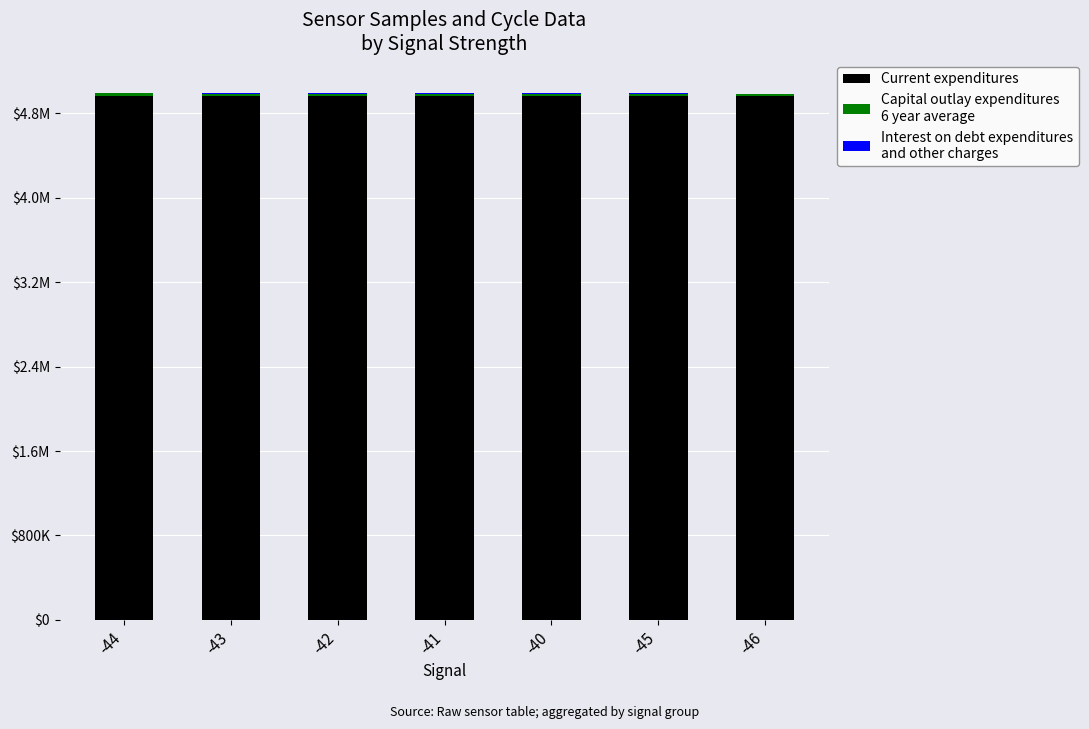

Does the chart contain stacked bars?

Yes